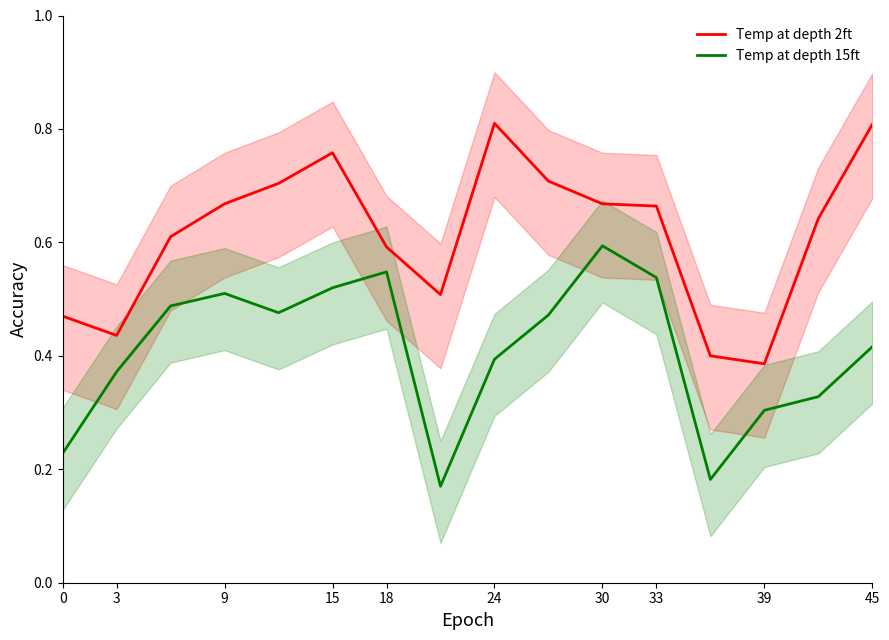

Count the Temp at depth 15ft values in the range 0 to 1.

16